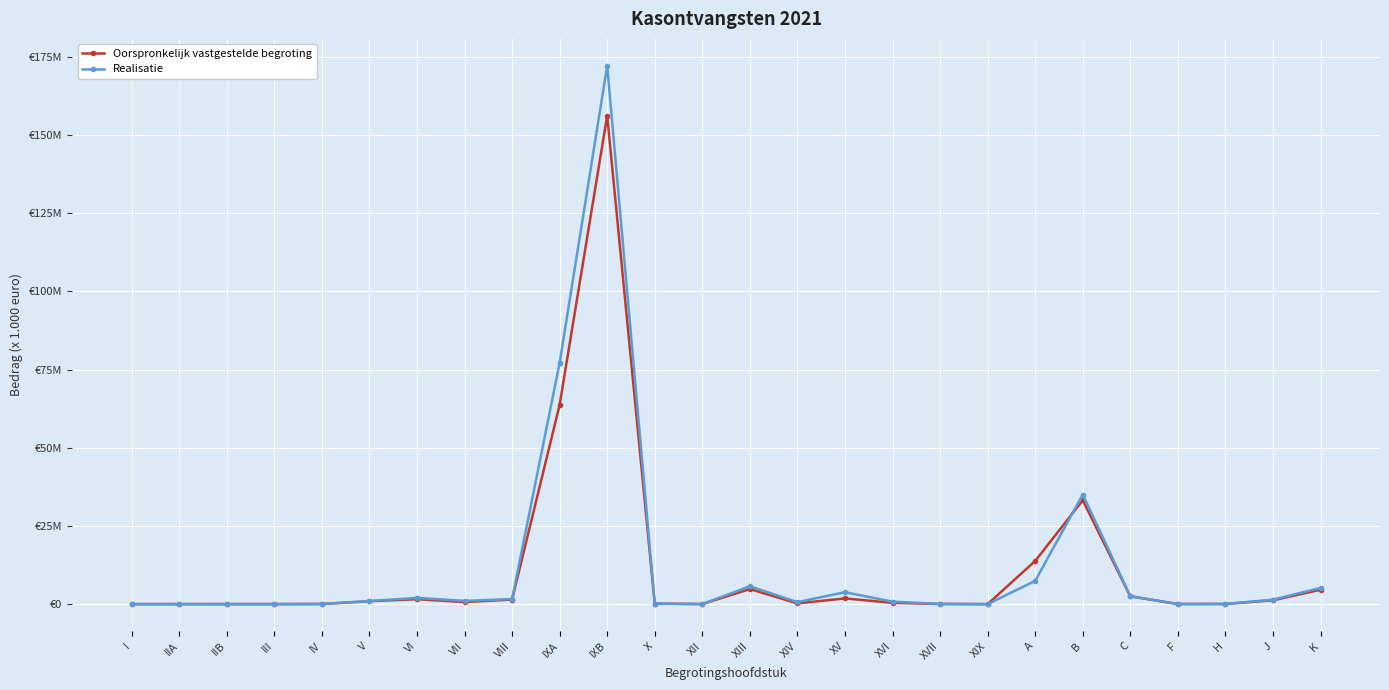

What is the sum of all Realisatie values?

317918999